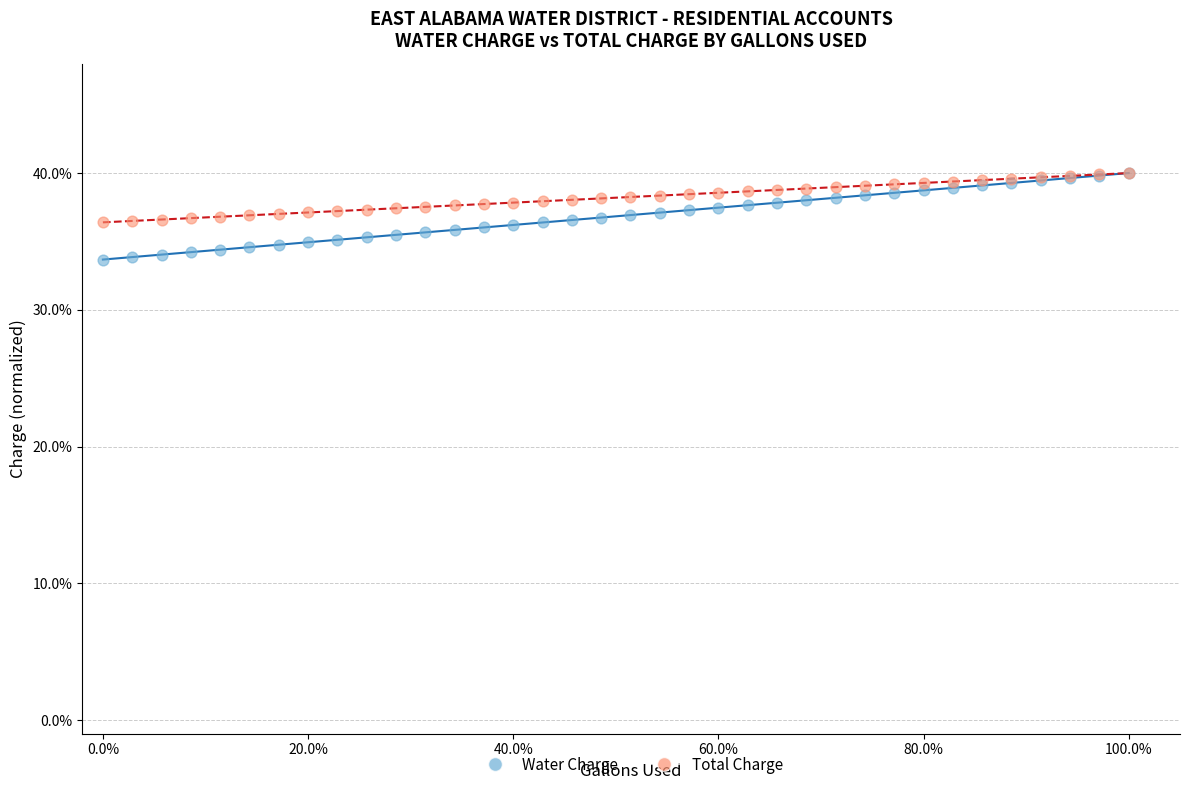

Which series contains the lowest Y value?

Water Charge